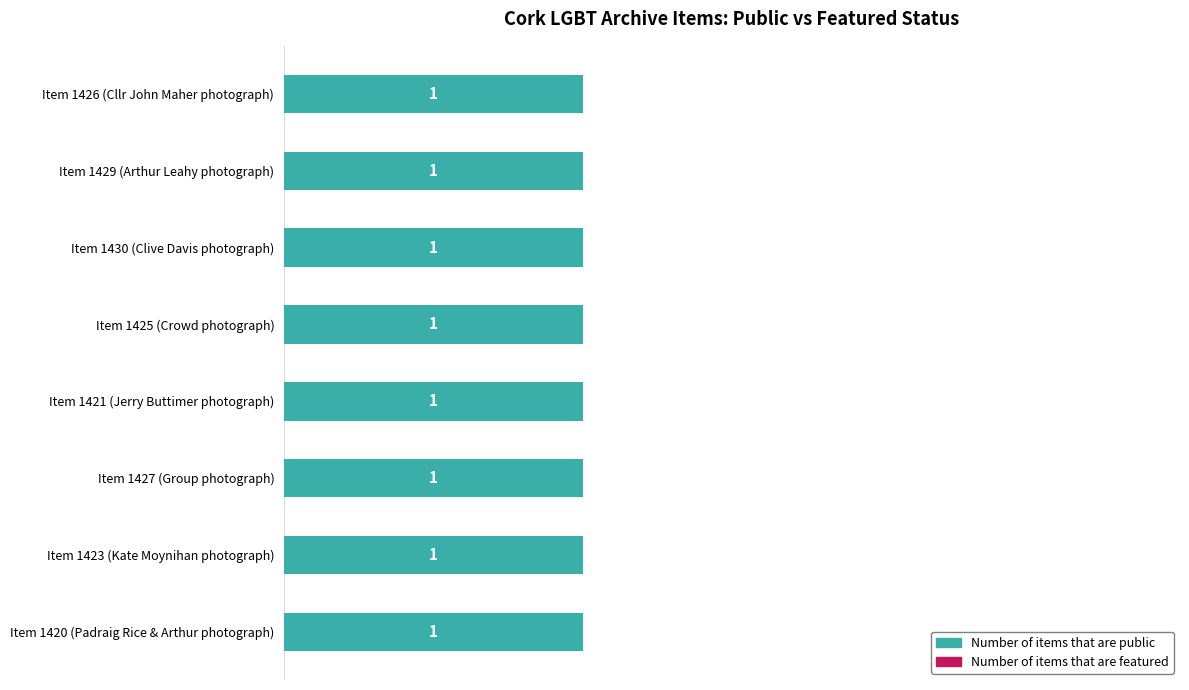

At Orla Egan Photography Collection, list the series in order from largest to smallest.

public, featured